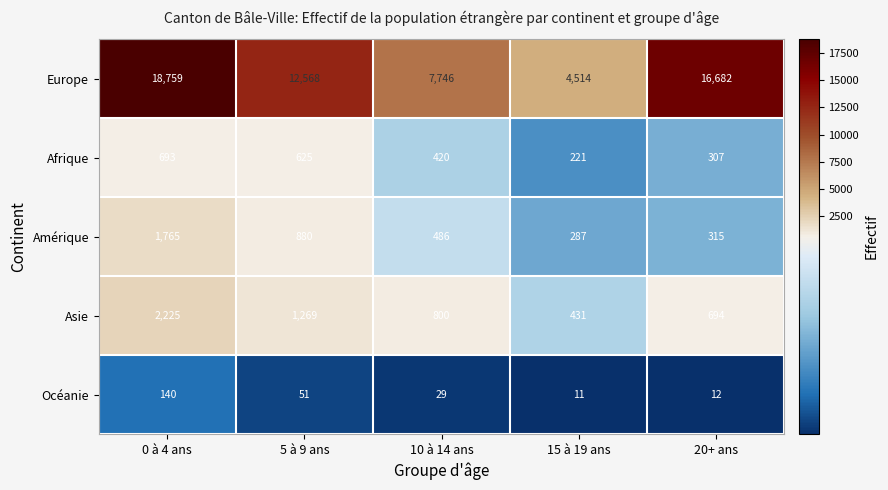

What is the total value across all series at 20+ ans?

18010